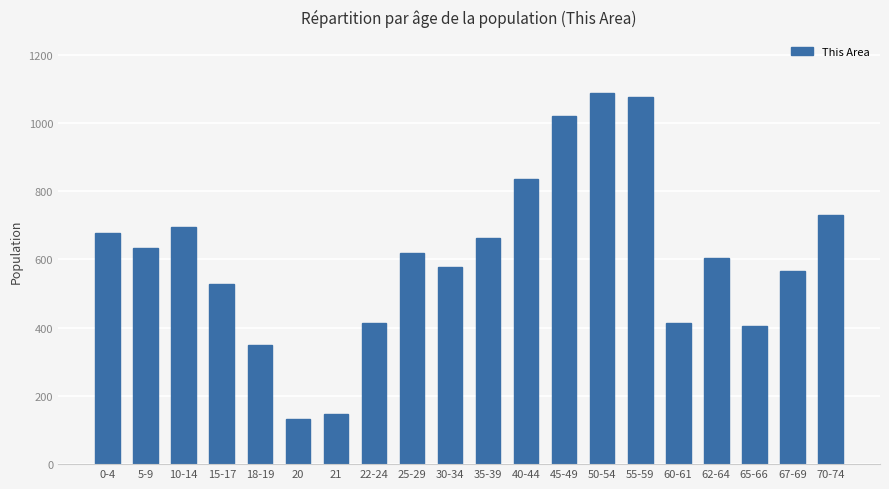

What is the label of the 19th bar from the left?

67-69